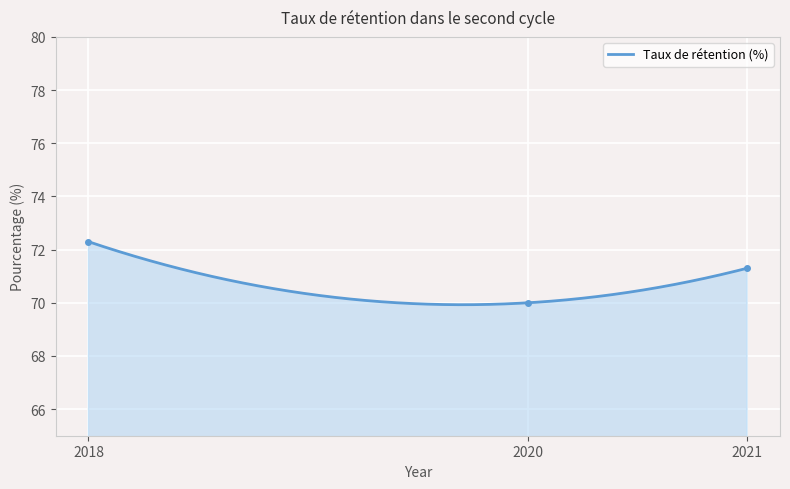

List the labels in order of value, largest first.

2018, 2021, 2020